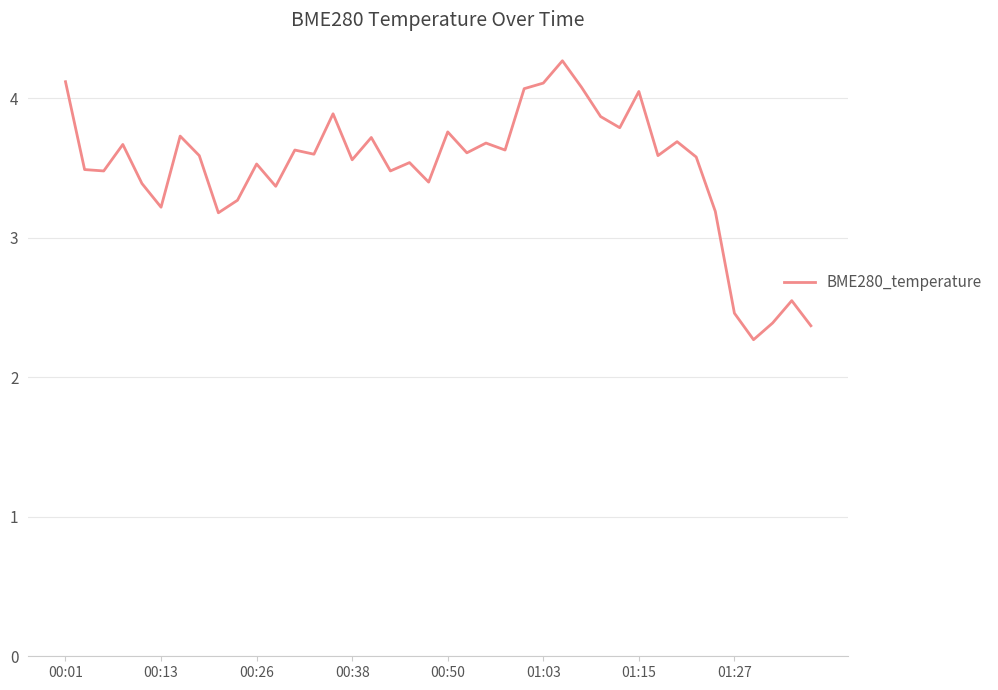

What is the greatest value displayed?

4.3